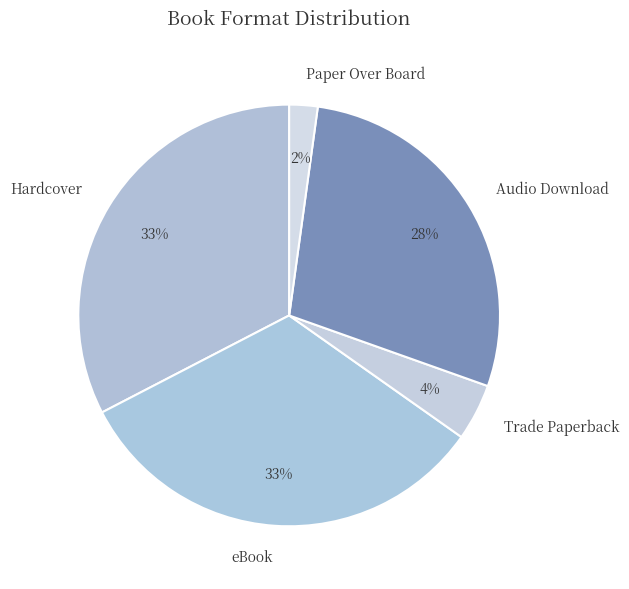

To the nearest percent, what portion does Hardcover represent?

33%